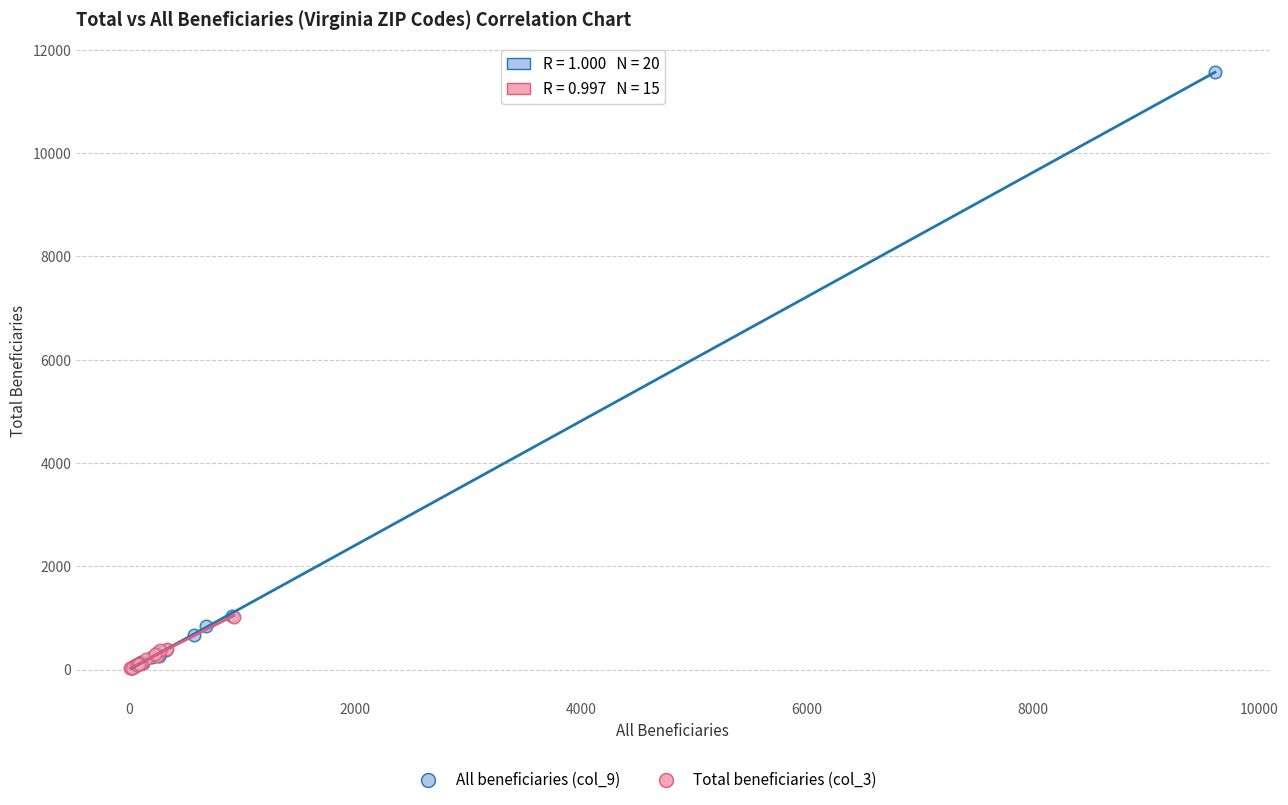

Which series has the widest spread of Y values?

All beneficiaries (col_9)